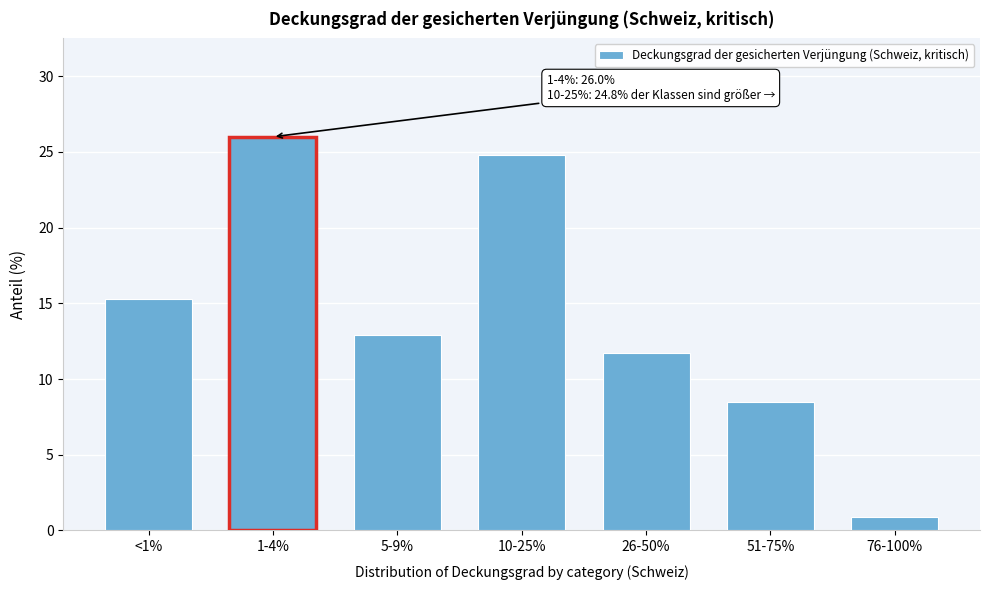

Reading left to right, list all the values displayed in this chart.

15.3	26.0	12.9	24.8	11.7	8.5	0.9